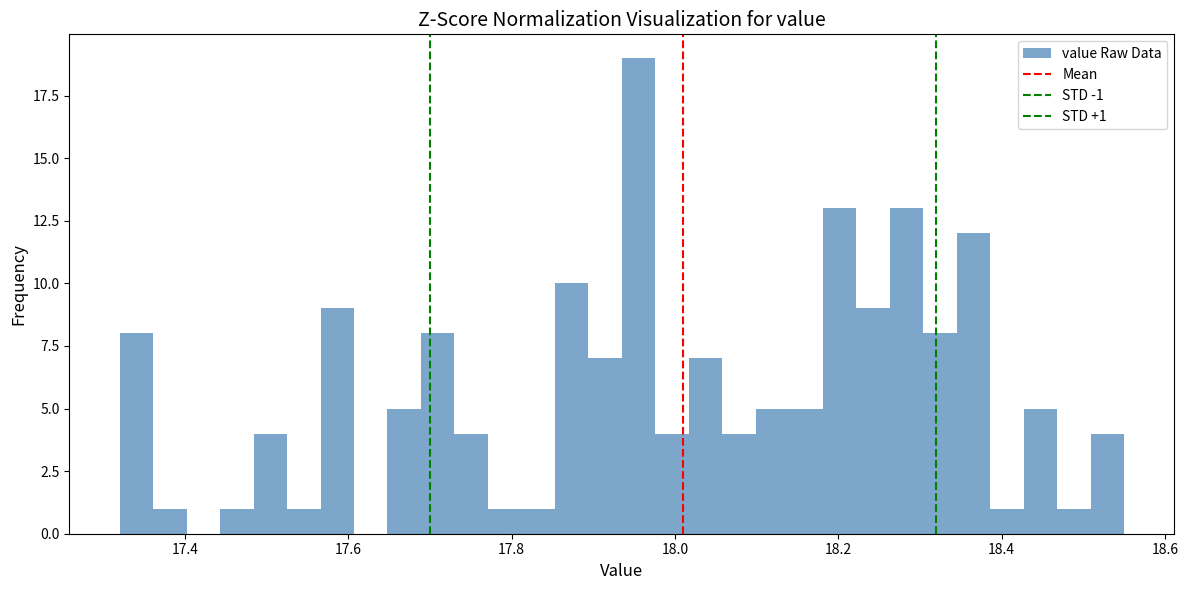

Read against the x-axis, roughly where is the centre of the tallest bar?

17.96